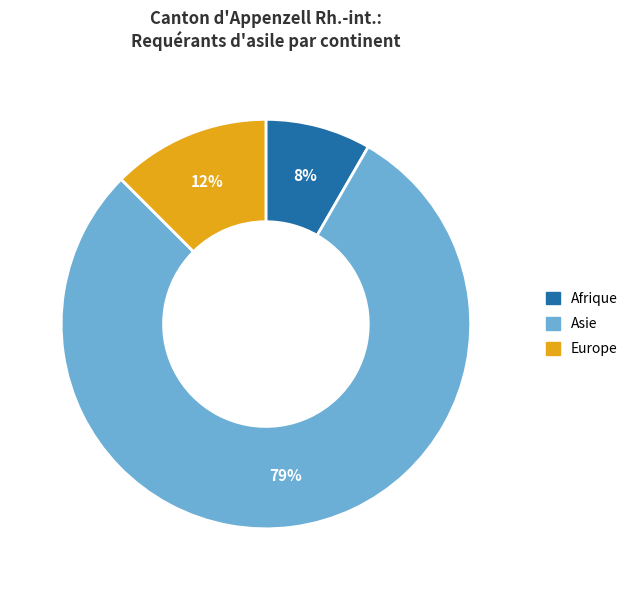

To the nearest percent, what is the average slice percentage?

33%